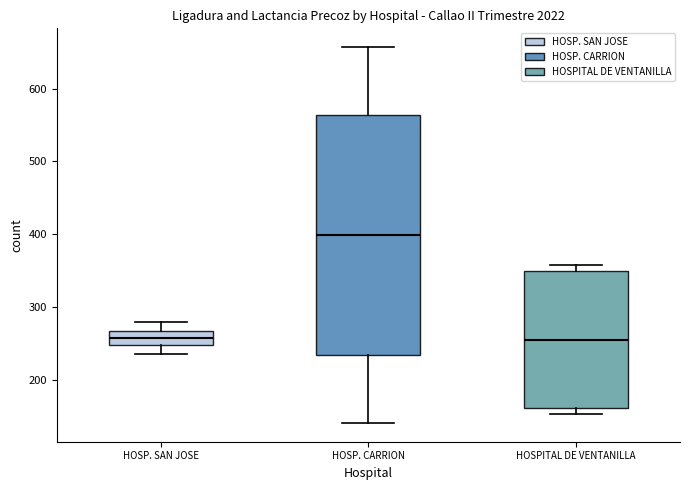

Reading left to right, read every box against the y-axis: the position of its median line, the range the box covers, and the ends of its whiskers. The values are not printed on the chart, so give them approximately, as read against the axis.

HOSP. SAN JOSE: median 260, box 250 to 270, whiskers 240 to 280
HOSP. CARRION: median 400, box 230 to 560, whiskers 140 to 660
HOSPITAL DE VENTANILLA: median 260, box 160 to 350, whiskers 150 to 360